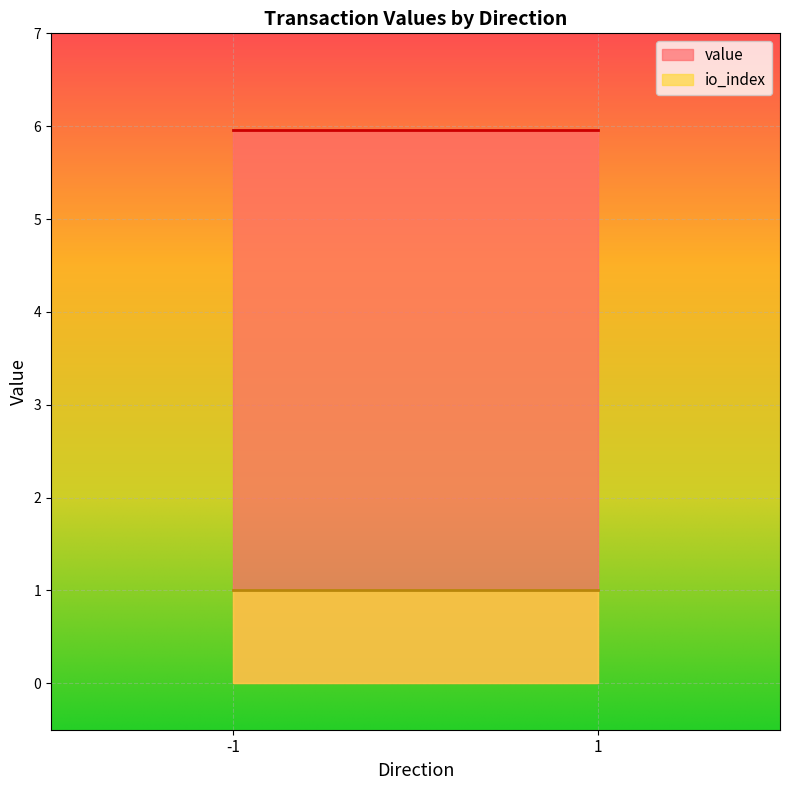

Is the value of value at 1 greater than the value of io_index at 1?

Yes